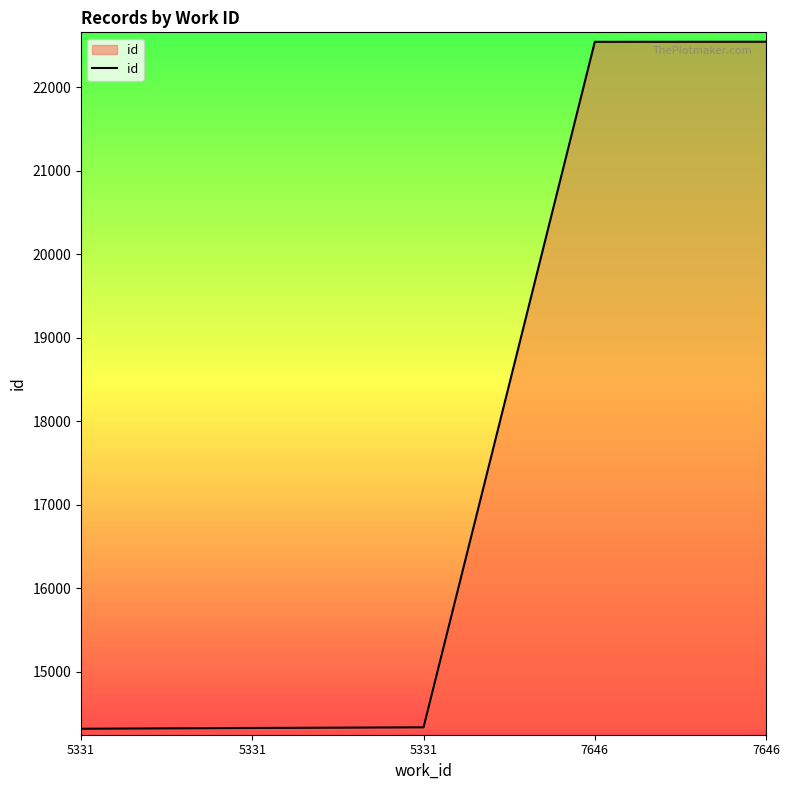

Is this an area chart (filled region under the line)?

Yes